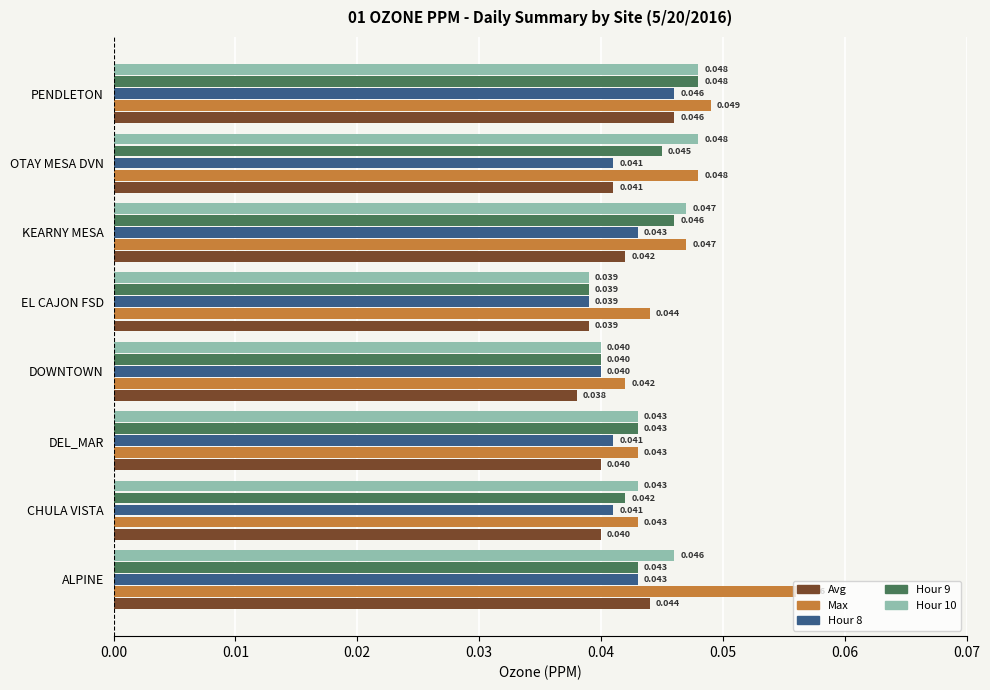

Which category has the lowest value across all series?

DOWNTOWN